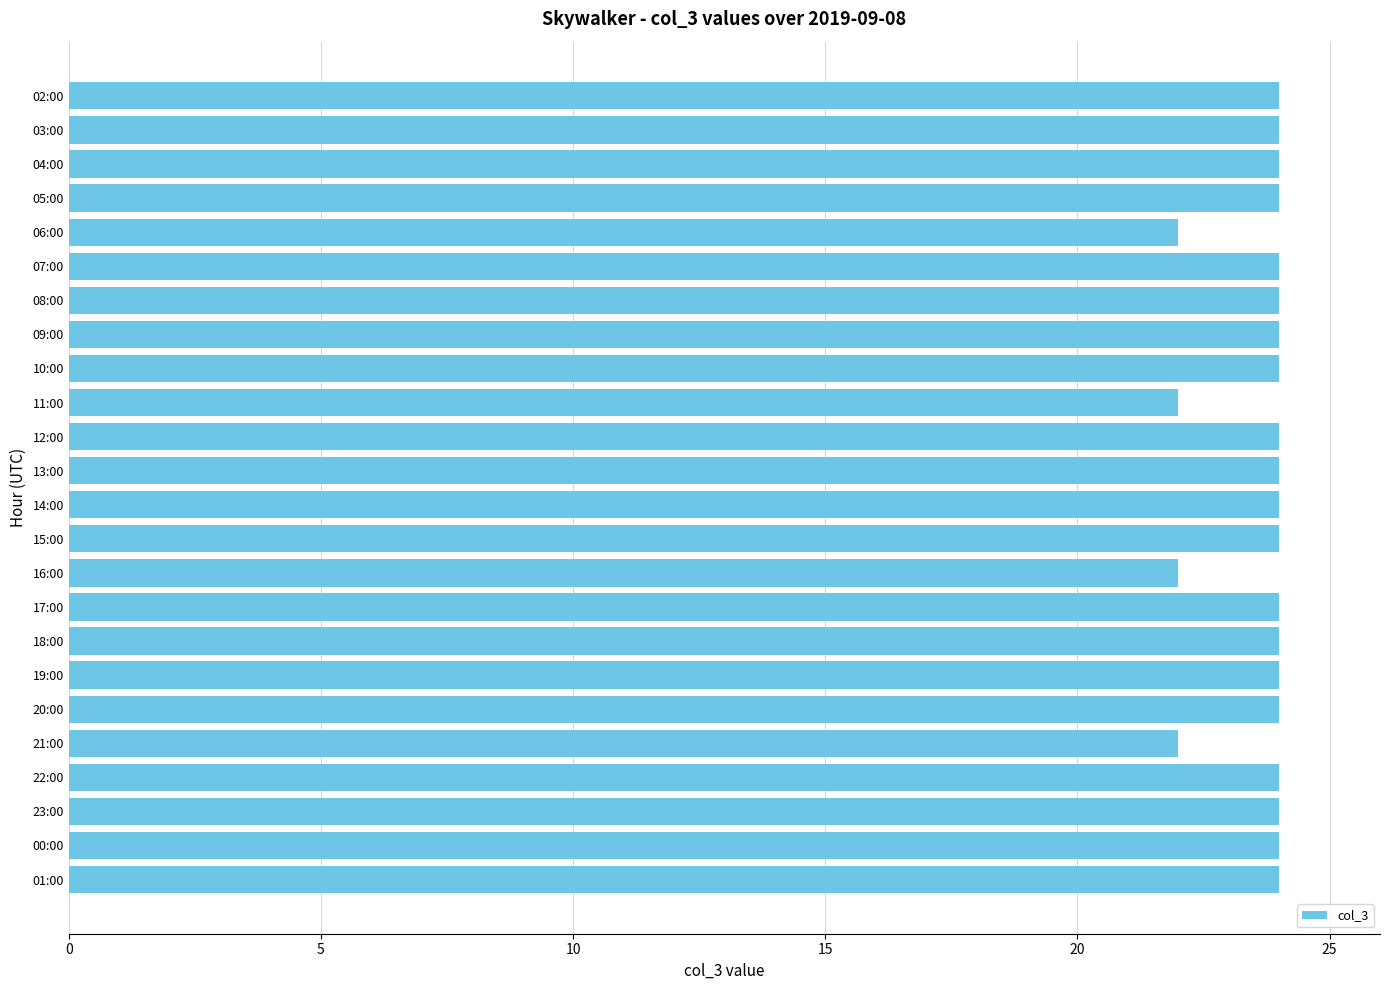

Between 07:00 and 11:00, which is larger?

07:00